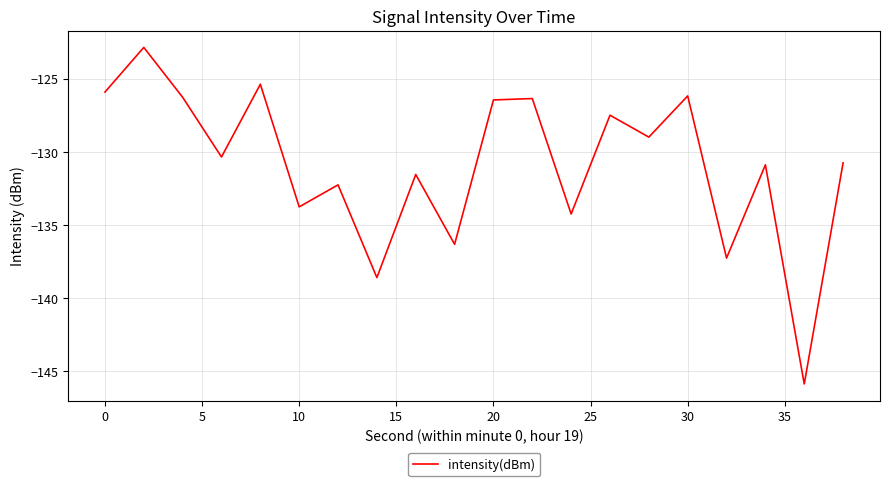

What is the greatest value displayed?

-122.9